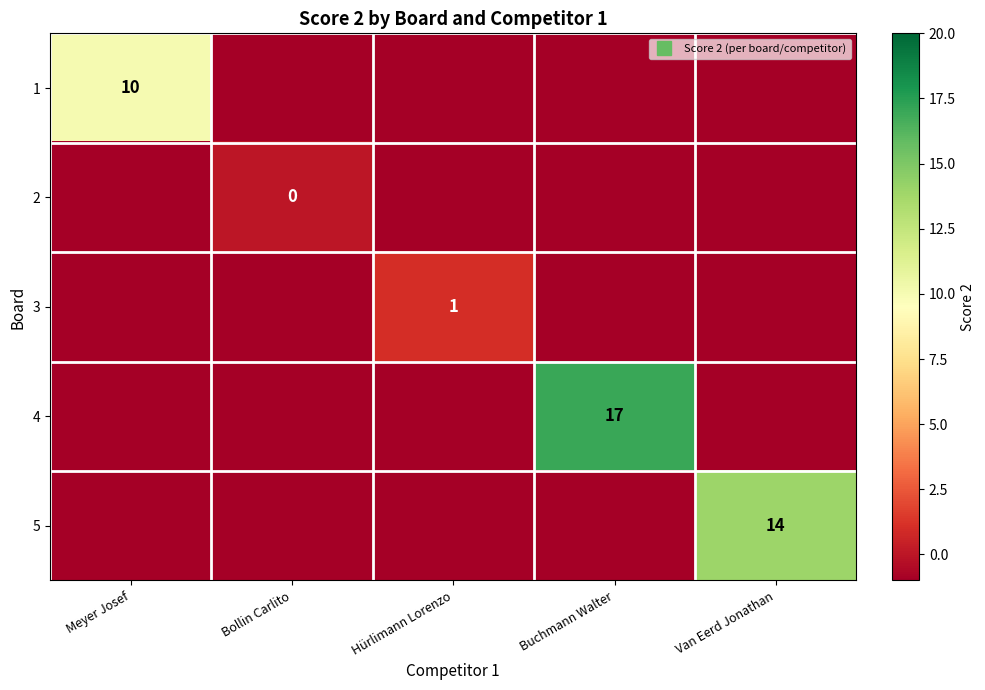

The 5 series shows 21 at Van Eerd Jonathan. True or false?

False